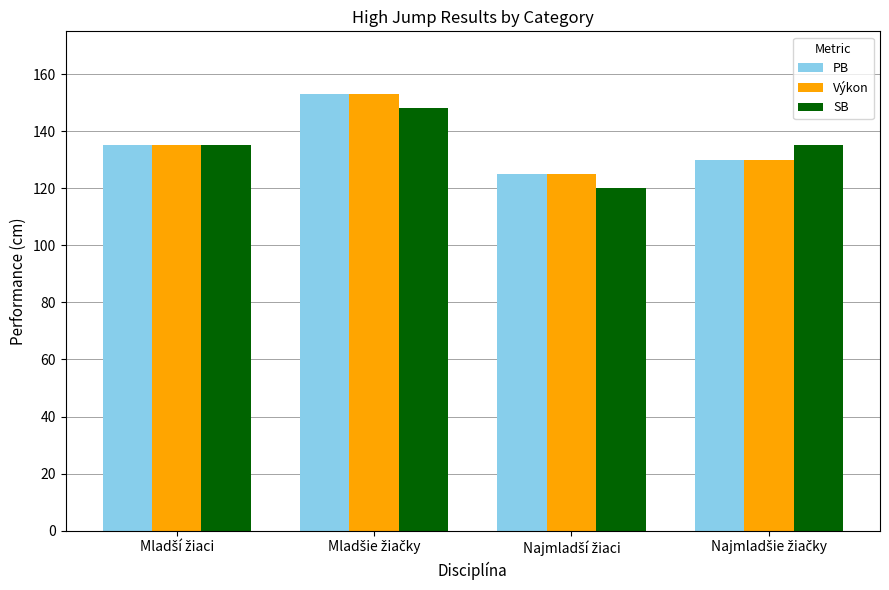

Are the bars horizontal?

No